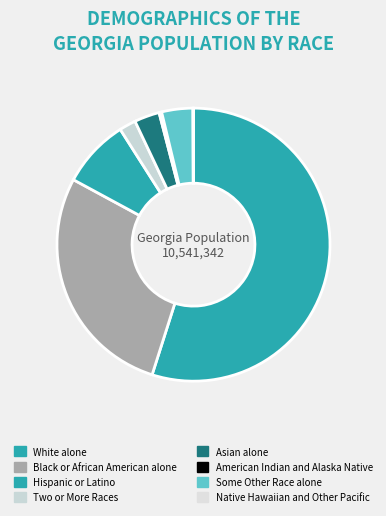

How many segments does this pie chart have?

8